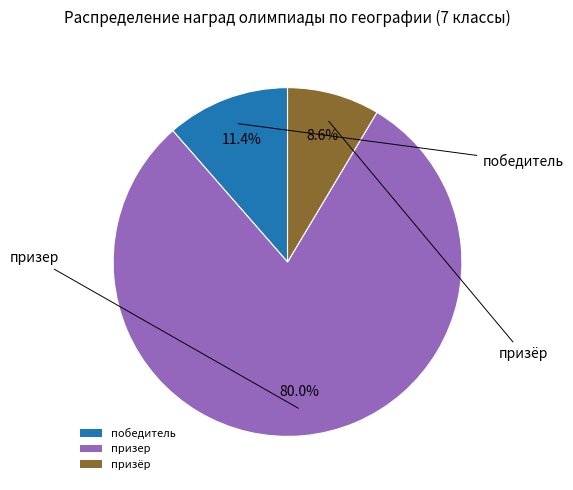

What is the total percentage of победитель and призёр?

20.0%